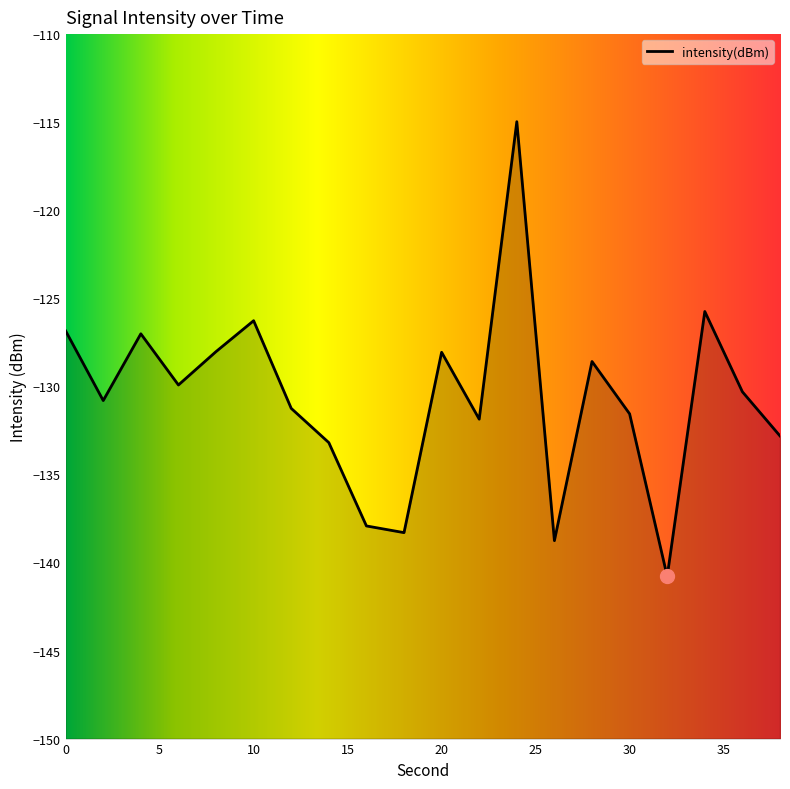

The value at 20 is -205.4. True or false?

False